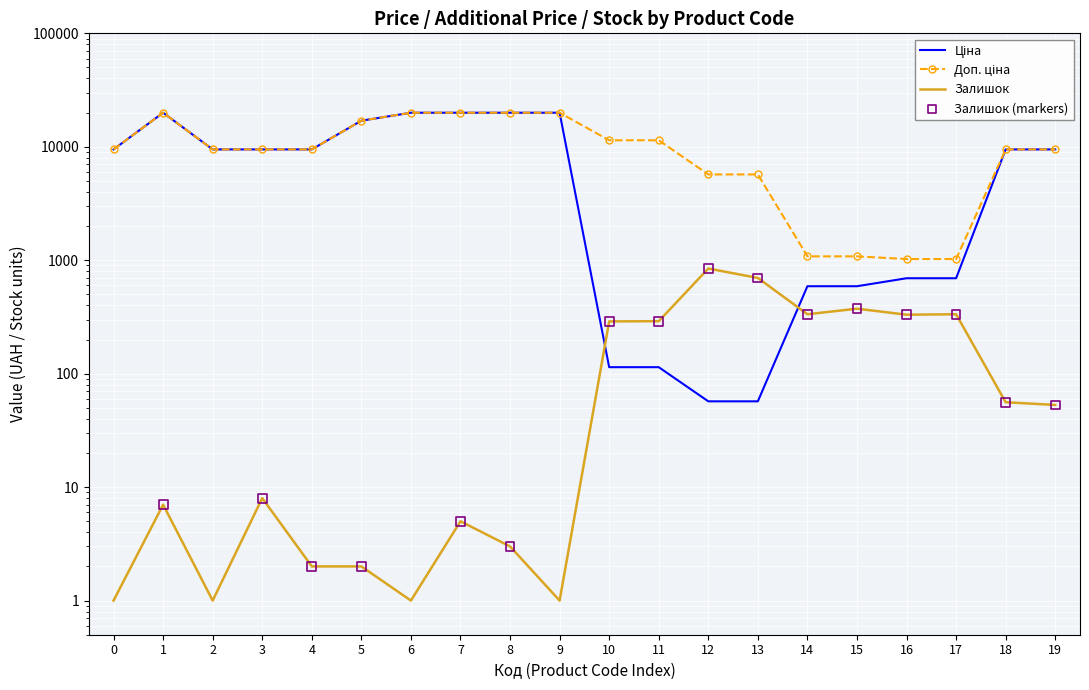

Which series reaches the minimum Y coordinate?

Залишок